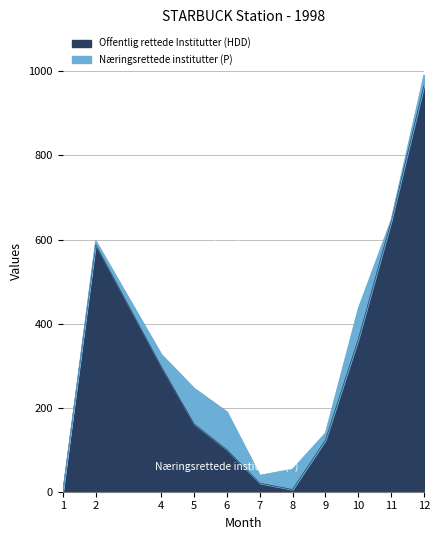

The chart shows a value of 297.9 at 4. True or false?

True